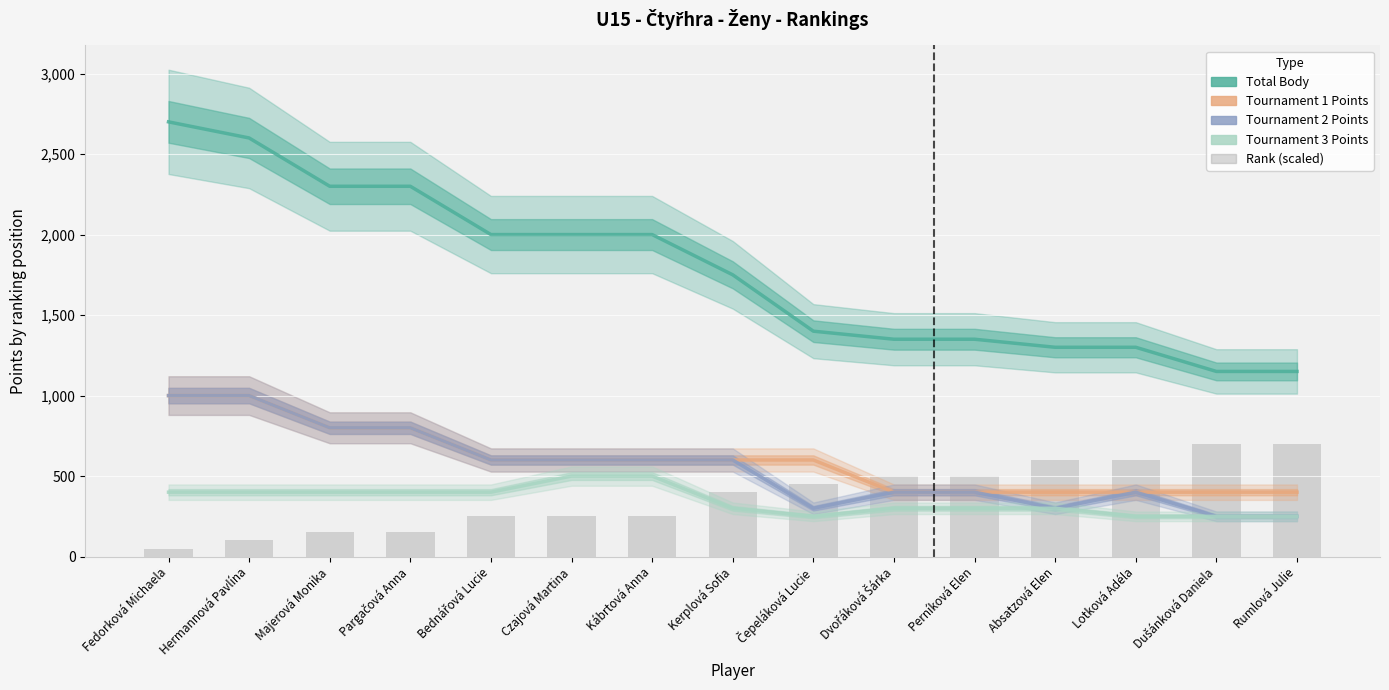

What is the label of the 3rd bar from the right?

Lotková Adéla